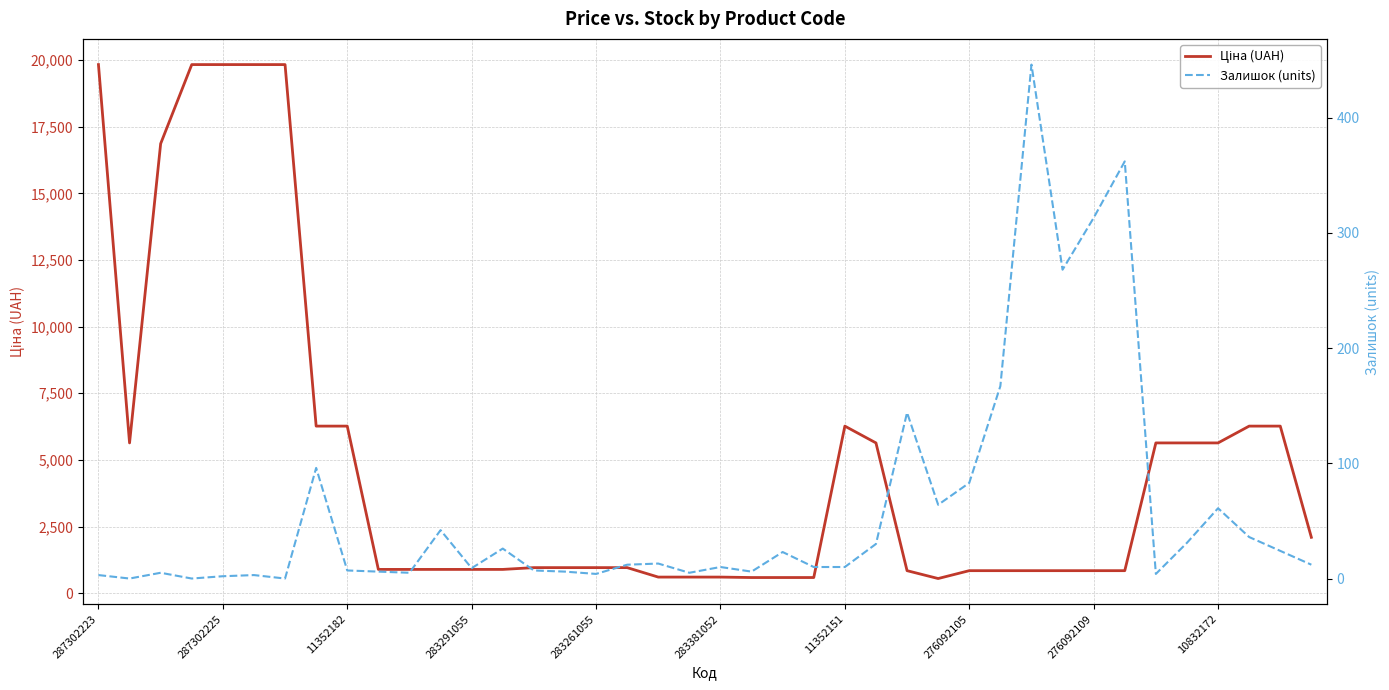

What value does the Залишок (units) series have at 276092105?

83.0